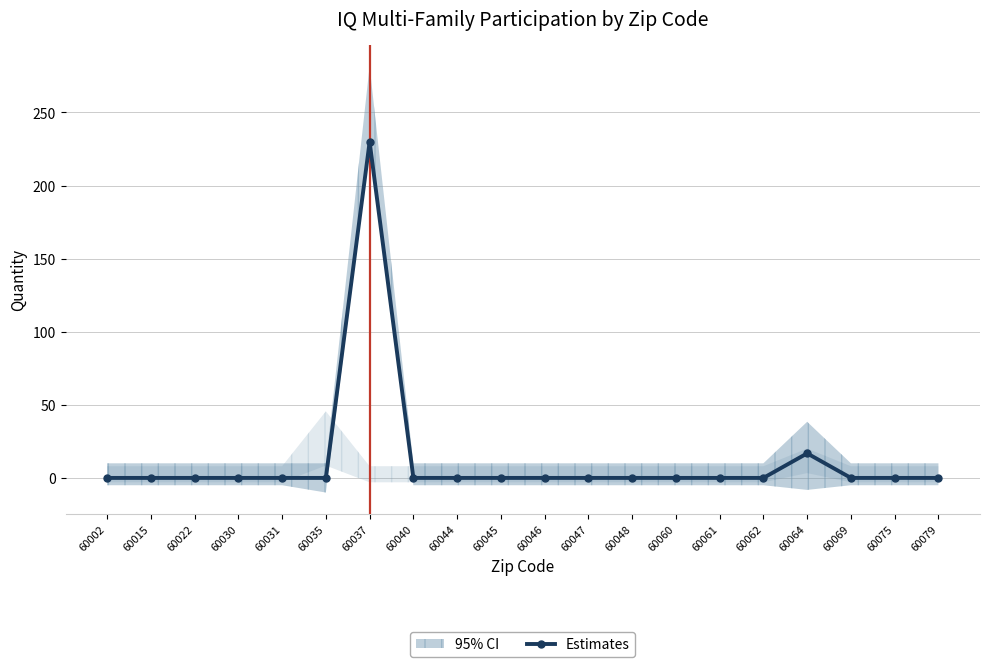

What is the sum of all values?

246.7